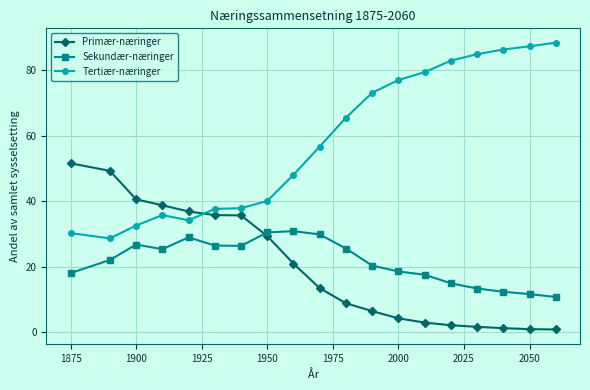

Which series has the largest range (max minus min)?

Tertiær-næringer